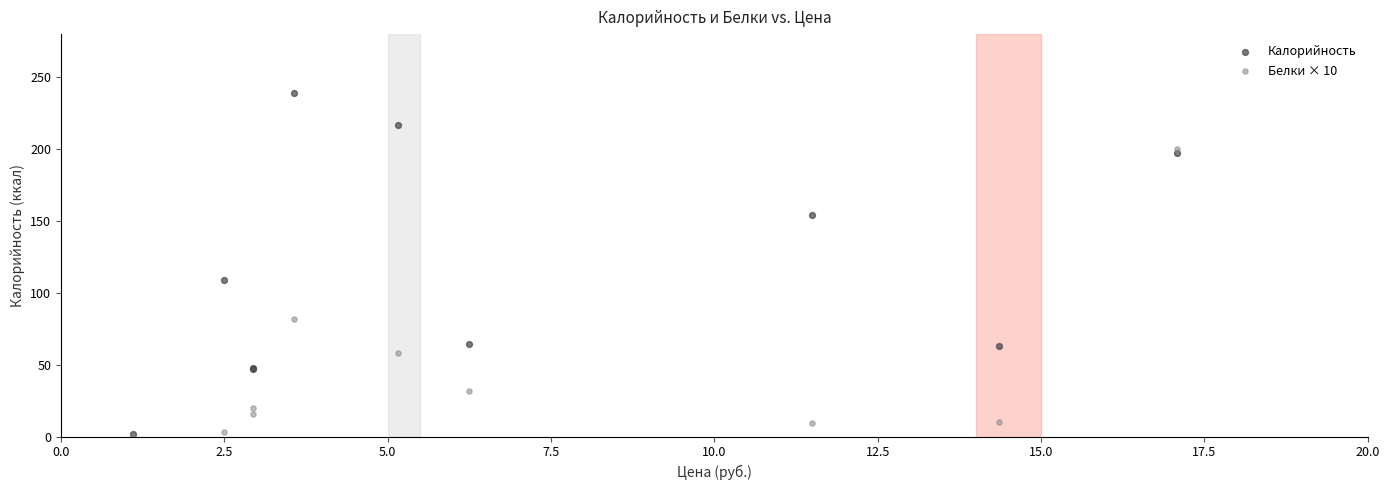

Which series reaches the maximum Y coordinate?

Калорийность